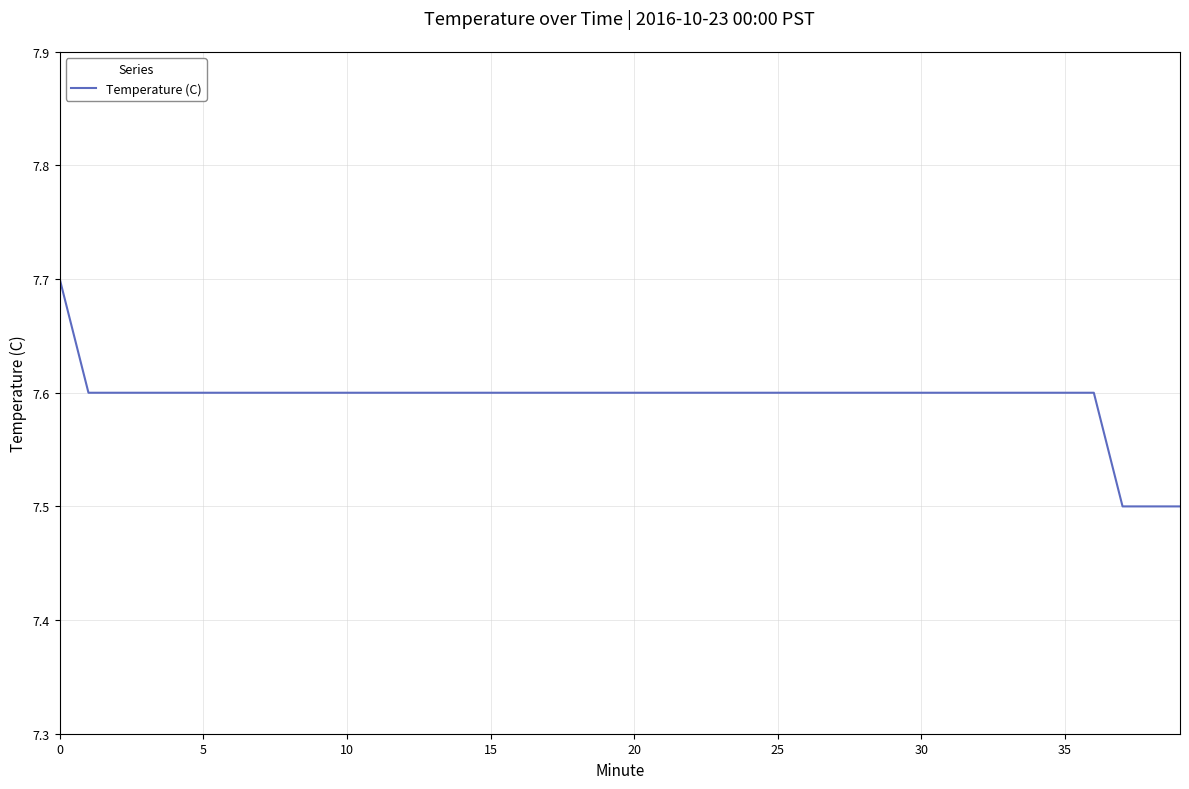

What is the minimum value shown in the chart?

7.5